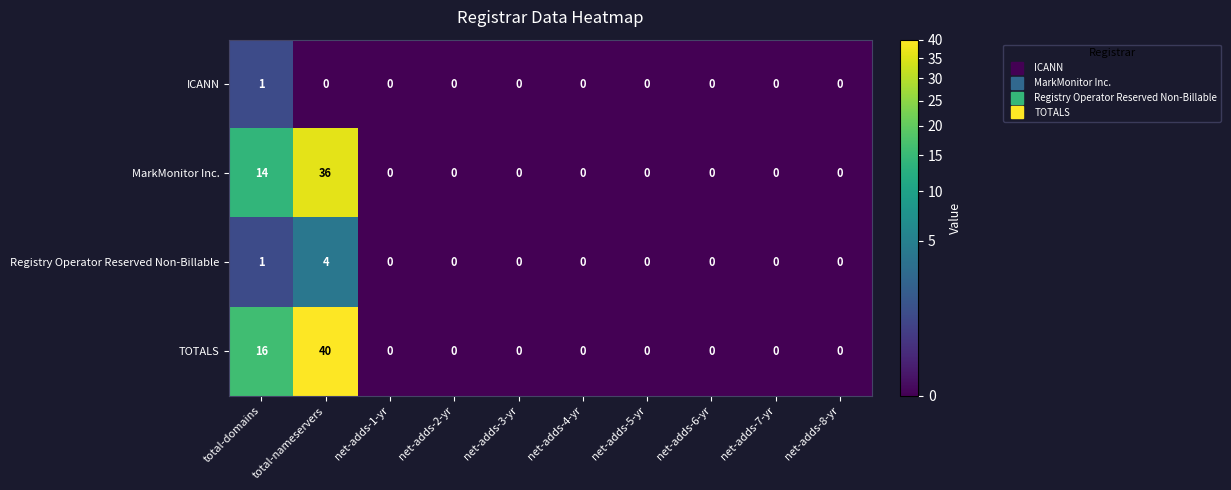

At which label is Registry Operator Reserved Non-Billable closest to 2?

total-domains